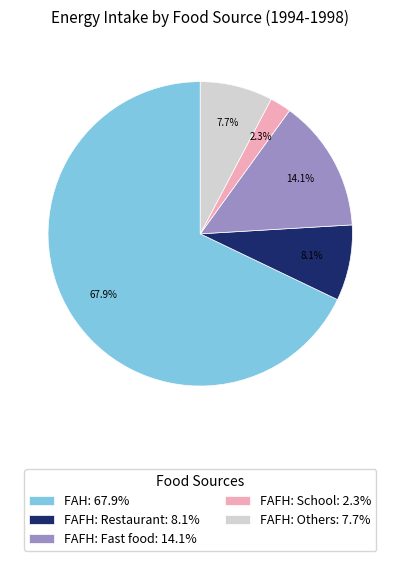

Count the number of slices in the pie.

5